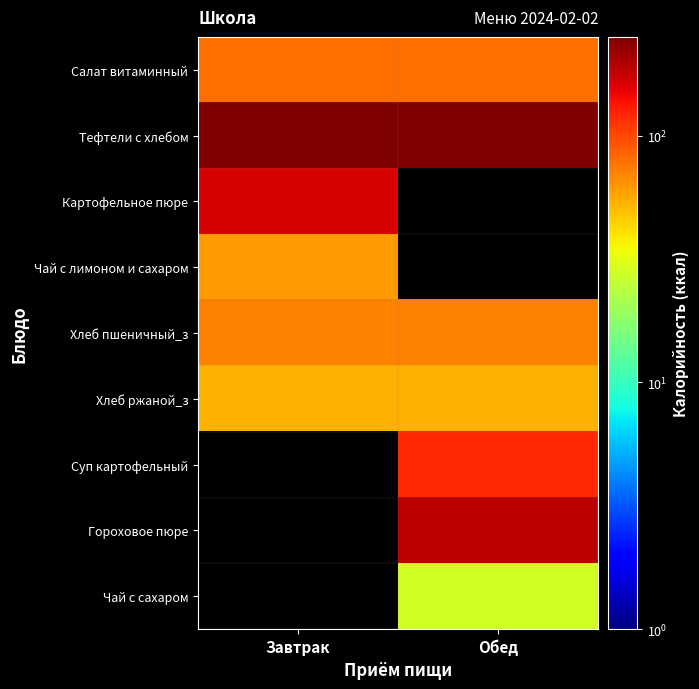

Count the number of data series in this chart.

9